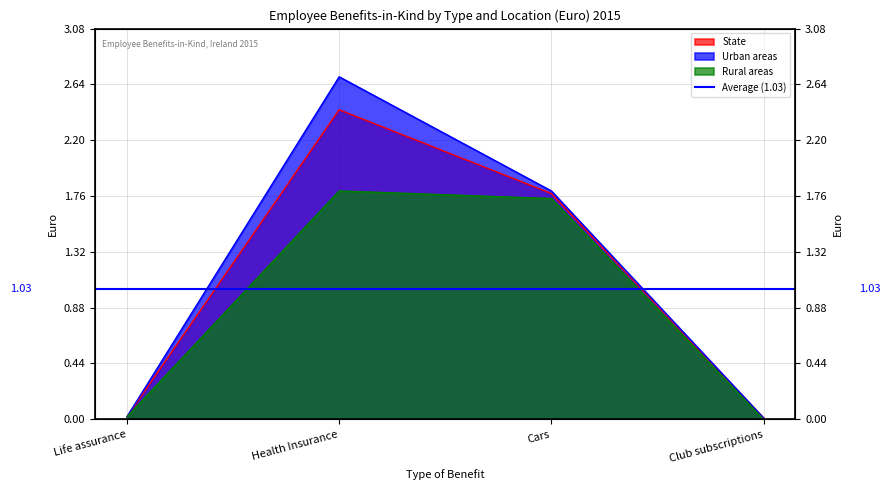

At which label does Urban areas reach its peak?

Health Insurance